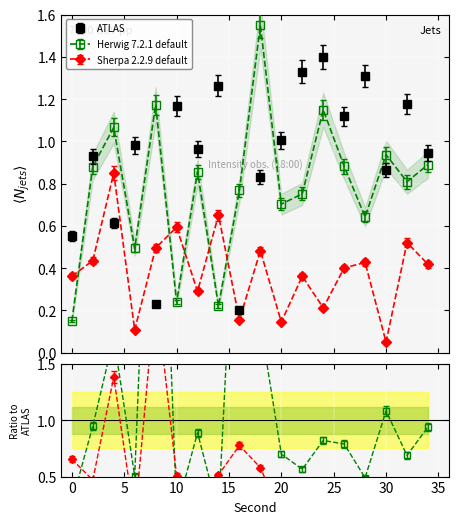

Between which two adjacent categories do Sherpa 2.2.9 default and ATLAS first intersect?

2 and 4